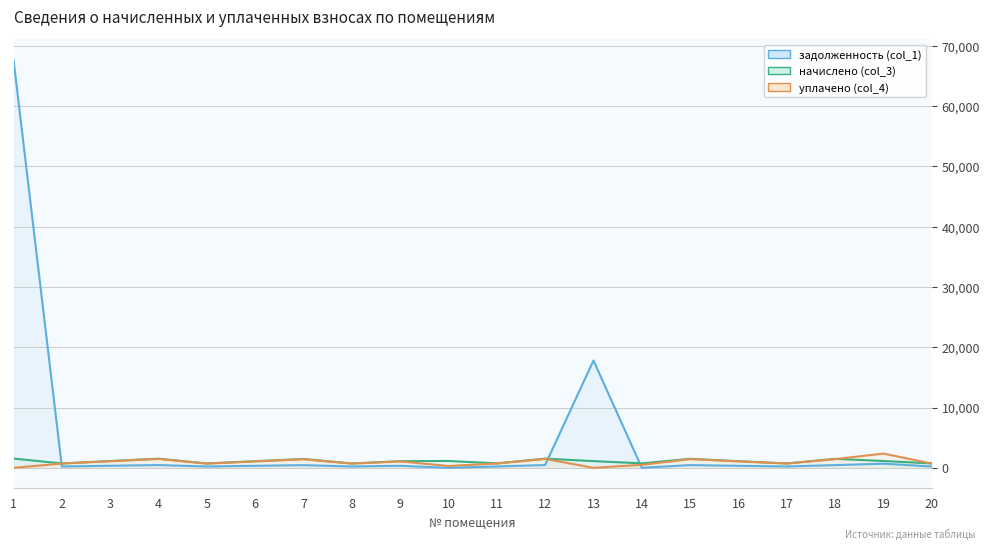

At how many categories does at least one series exceed 26240?

1